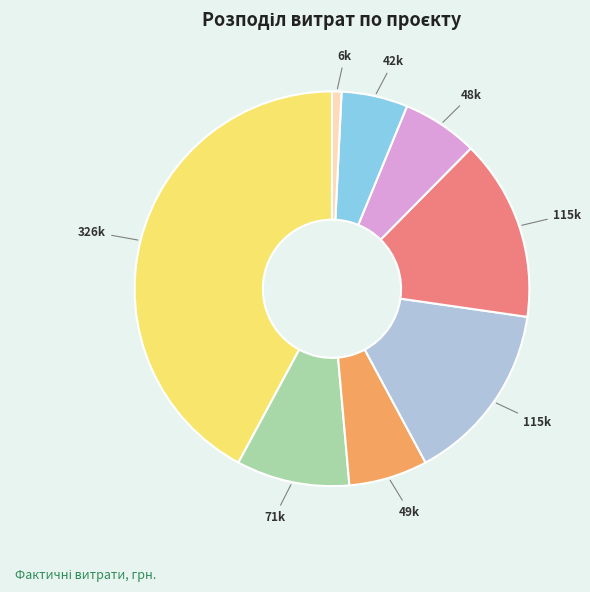

Is there a majority slice in this chart?

No